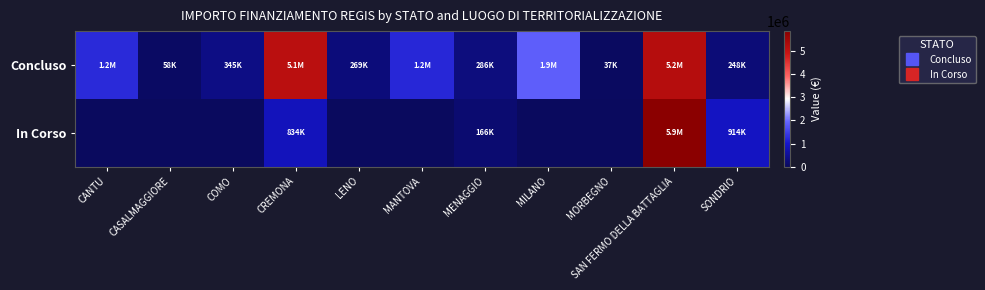

List the series in order of their overall mean, highest first.

Concluso, In Corso